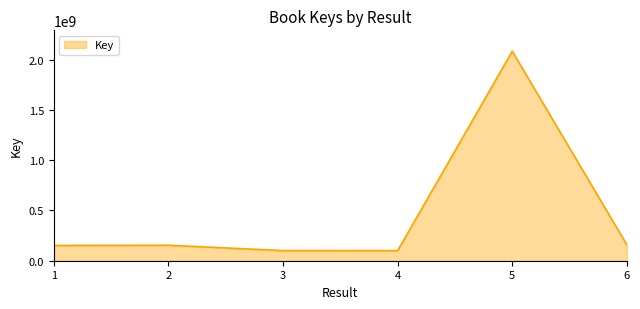

What is the change in value from 3 to 6?

+57517636